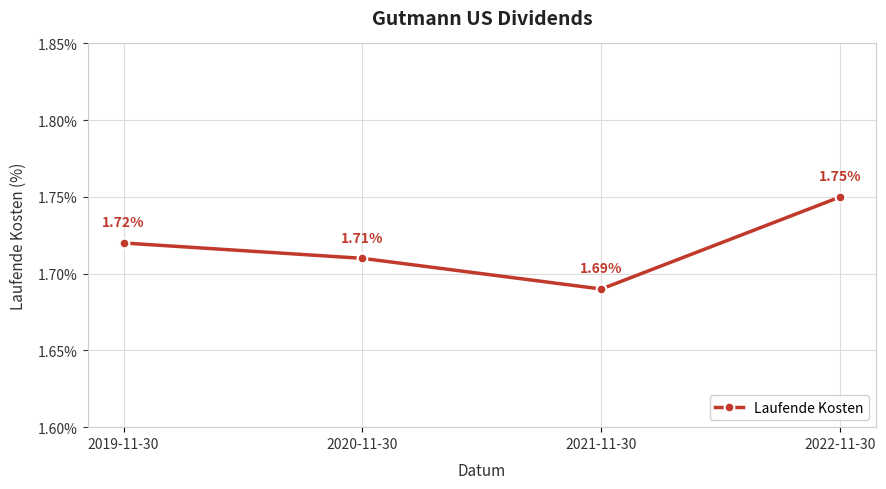

What is the label of the 1st point from the left?

2019-11-30